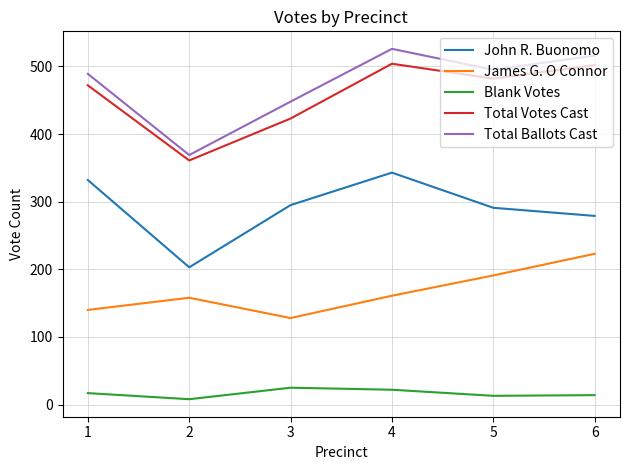

Read the James G. O Connor value at 2, to the nearest 10.

160